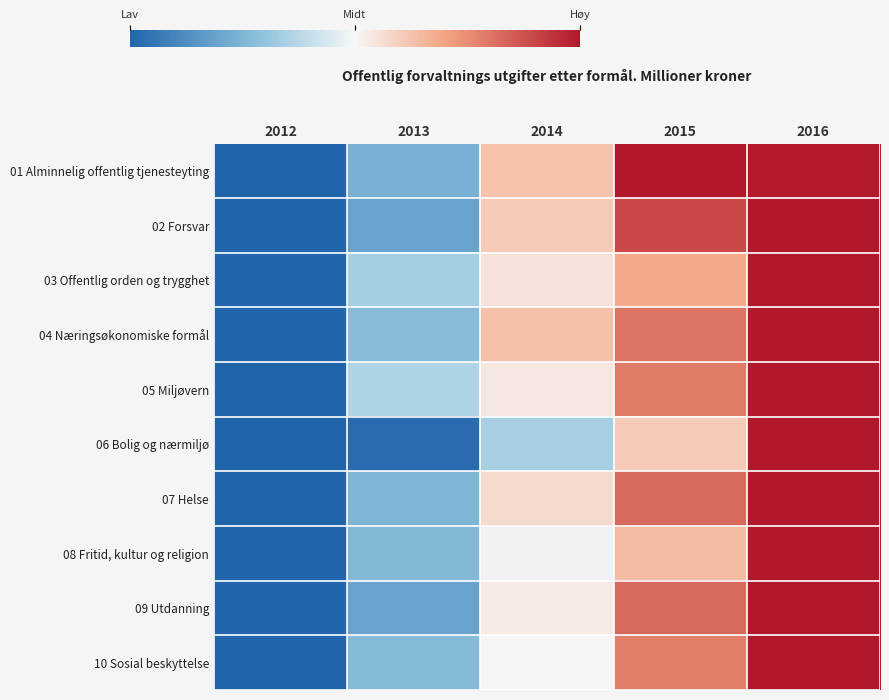

Reading right to left, extract all data points from this chart.

01 Alminnelig offentlig tjenesteyting: 2016=1.0	2015=1.0	2014=0.3	2013=-0.5	2012=-1.0
02 Forsvar: 2016=1.0	2015=0.8	2014=0.2	2013=-0.6	2012=-1.0
03 Offentlig orden og trygghet: 2016=1.0	2015=0.4	2014=0.1	2013=-0.3	2012=-1.0
04 Næringsøkonomiske formål: 2016=1.0	2015=0.6	2014=0.3	2013=-0.4	2012=-1.0
05 Miljøvern: 2016=1.0	2015=0.6	2014=0.1	2013=-0.3	2012=-1.0
06 Bolig og nærmiljø: 2016=1.0	2015=0.2	2014=-0.3	2013=-1.0	2012=-1.0
07 Helse: 2016=1.0	2015=0.6	2014=0.1	2013=-0.5	2012=-1.0
08 Fritid, kultur og religion: 2016=1.0	2015=0.3	2014=-0.0	2013=-0.5	2012=-1.0
09 Utdanning: 2016=1.0	2015=0.6	2014=0.1	2013=-0.6	2012=-1.0
10 Sosial beskyttelse: 2016=1.0	2015=0.6	2014=0.0	2013=-0.5	2012=-1.0